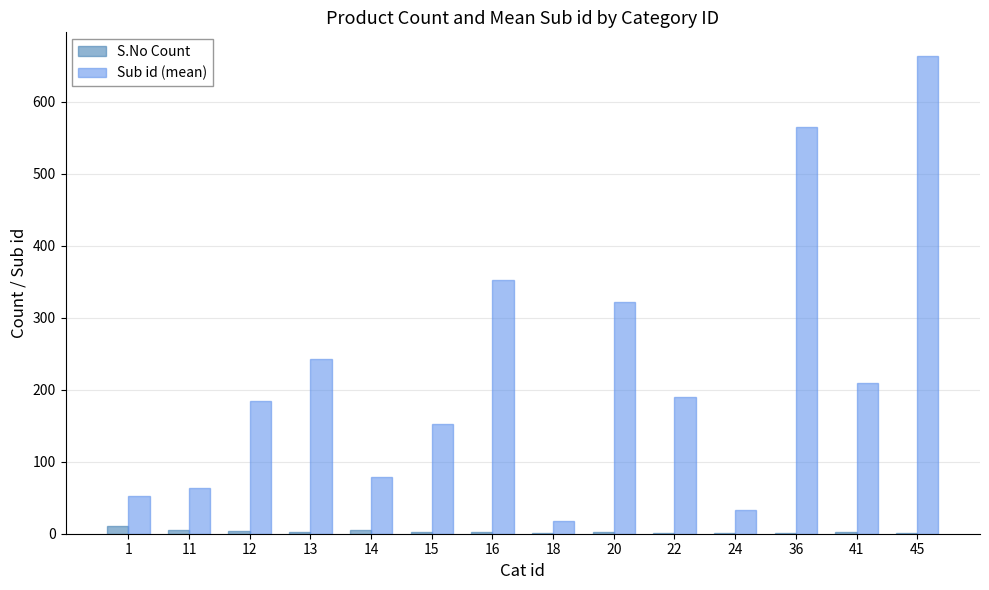

The Sub id (mean) series shows 110.1 at 11. True or false?

False